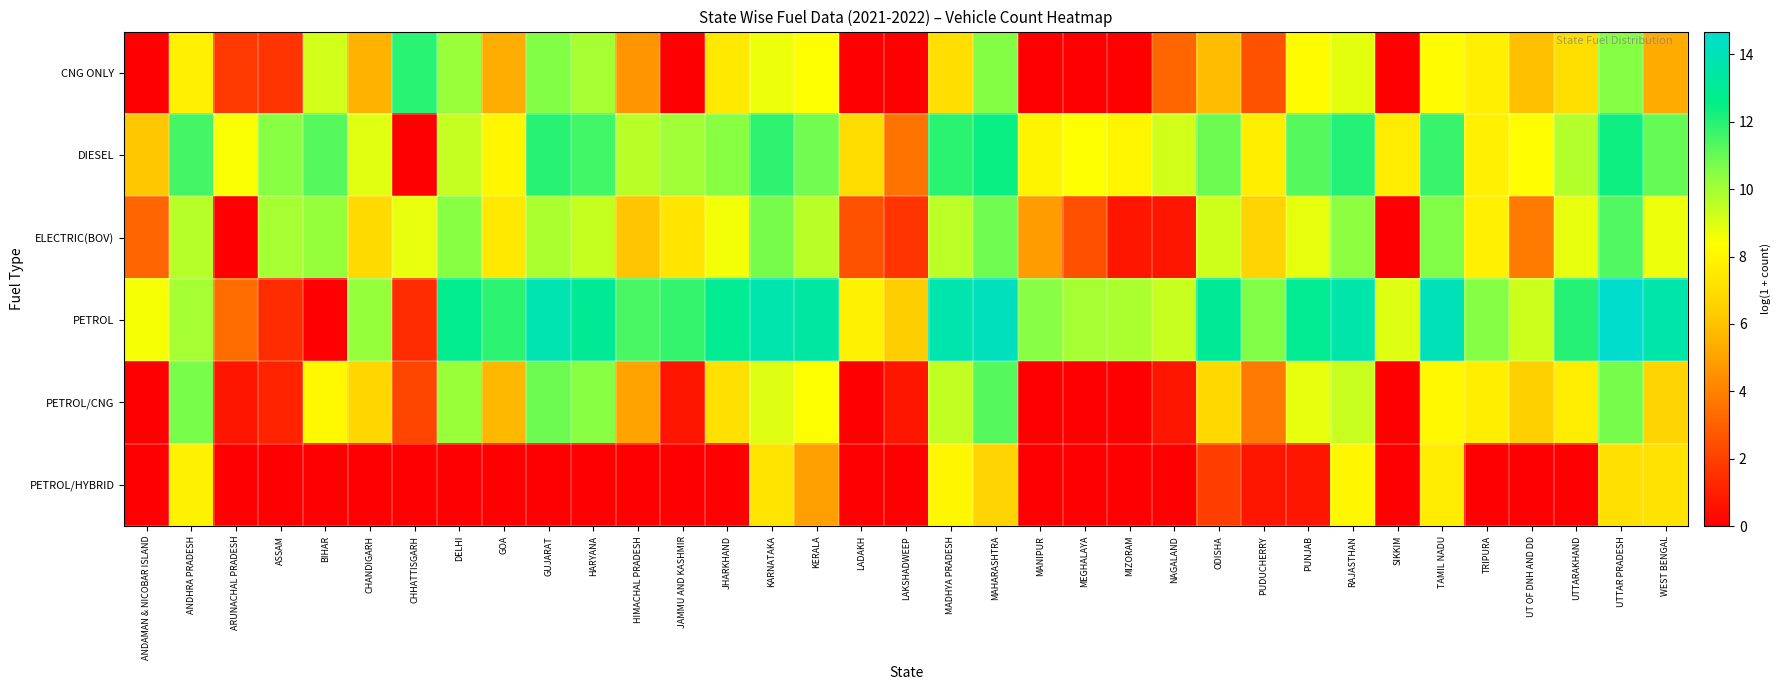

Reading right to left, list all the values displayed in this chart.

CNG ONLY: WEST BENGAL=5.3	UTTAR PRADESH=10.5	UTTARAKHAND=7.1	UT OF DNH AND DD=5.9	TRIPURA=7.8	TAMIL NADU=8.2	SIKKIM=0.0	RAJASTHAN=8.8	PUNJAB=8.3	PUDUCHERRY=2.6	ODISHA=5.8	NAGALAND=3.2	MIZORAM=0.0	MEGHALAYA=0.0	MANIPUR=0.0	MAHARASHTRA=10.5	MADHYA PRADESH=7.0	LAKSHADWEEP=0.0	LADAKH=0.0	KERALA=8.4	KARNATAKA=8.7	JHARKHAND=7.5	JAMMU AND KASHMIR=0.0	HIMACHAL PRADESH=4.7	HARYANA=10.0	GUJARAT=10.6	GOA=5.4	DELHI=10.2	CHHATTISGARH=11.9	CHANDIGARH=5.5	BIHAR=9.2	ASSAM=1.6	ARUNACHAL PRADESH=1.8	ANDHRA PRADESH=7.8	ANDAMAN & NICOBAR ISLAND=0.0
DIESEL: WEST BENGAL=11.0	UTTAR PRADESH=12.4	UTTARAKHAND=9.7	UT OF DNH AND DD=8.3	TRIPURA=7.8	TAMIL NADU=11.7	SIKKIM=7.6	RAJASTHAN=12.0	PUNJAB=11.3	PUDUCHERRY=7.7	ODISHA=10.9	NAGALAND=9.2	MIZORAM=8.0	MEGHALAYA=8.4	MANIPUR=7.9	MAHARASHTRA=12.4	MADHYA PRADESH=11.9	LAKSHADWEEP=3.6	LADAKH=7.0	KERALA=10.8	KARNATAKA=11.9	JHARKHAND=10.5	JAMMU AND KASHMIR=10.0	HIMACHAL PRADESH=9.6	HARYANA=11.6	GUJARAT=12.0	GOA=8.0	DELHI=9.4	CHHATTISGARH=0.0	CHANDIGARH=8.9	BIHAR=11.2	ASSAM=10.4	ARUNACHAL PRADESH=8.5	ANDHRA PRADESH=11.5	ANDAMAN & NICOBAR ISLAND=6.2
ELECTRIC(BOV): WEST BENGAL=8.7	UTTAR PRADESH=11.3	UTTARAKHAND=8.8	UT OF DNH AND DD=3.8	TRIPURA=7.9	TAMIL NADU=10.6	SIKKIM=0.0	RAJASTHAN=10.4	PUNJAB=8.8	PUDUCHERRY=6.6	ODISHA=9.2	NAGALAND=0.7	MIZORAM=0.7	MEGHALAYA=2.5	MANIPUR=4.9	MAHARASHTRA=10.8	MADHYA PRADESH=9.6	LAKSHADWEEP=1.6	LADAKH=2.6	KERALA=9.6	KARNATAKA=10.7	JHARKHAND=8.6	JAMMU AND KASHMIR=7.3	HIMACHAL PRADESH=6.1	HARYANA=9.4	GUJARAT=9.9	GOA=7.5	DELHI=10.4	CHHATTISGARH=8.8	CHANDIGARH=6.9	BIHAR=10.2	ASSAM=9.9	ARUNACHAL PRADESH=0.0	ANDHRA PRADESH=9.6	ANDAMAN & NICOBAR ISLAND=3.1
PETROL: WEST BENGAL=13.6	UTTAR PRADESH=14.7	UTTARAKHAND=12.0	UT OF DNH AND DD=9.3	TRIPURA=10.5	TAMIL NADU=14.0	SIKKIM=8.9	RAJASTHAN=13.6	PUNJAB=12.9	PUDUCHERRY=10.6	ODISHA=13.0	NAGALAND=9.4	MIZORAM=9.9	MEGHALAYA=10.0	MANIPUR=10.5	MAHARASHTRA=14.2	MADHYA PRADESH=13.7	LAKSHADWEEP=6.4	LADAKH=7.9	KERALA=13.4	KARNATAKA=13.7	JHARKHAND=12.9	JAMMU AND KASHMIR=11.8	HIMACHAL PRADESH=11.4	HARYANA=13.0	GUJARAT=13.8	GOA=11.9	DELHI=12.7	CHHATTISGARH=1.4	CHANDIGARH=10.3	BIHAR=0.0	ASSAM=1.4	ARUNACHAL PRADESH=3.4	ANDHRA PRADESH=9.9	ANDAMAN & NICOBAR ISLAND=8.5
PETROL/CNG: WEST BENGAL=6.7	UTTAR PRADESH=10.7	UTTARAKHAND=7.7	UT OF DNH AND DD=6.5	TRIPURA=7.7	TAMIL NADU=8.1	SIKKIM=0.0	RAJASTHAN=9.3	PUNJAB=8.8	PUDUCHERRY=3.8	ODISHA=6.9	NAGALAND=0.7	MIZORAM=0.0	MEGHALAYA=0.0	MANIPUR=0.0	MAHARASHTRA=11.2	MADHYA PRADESH=9.5	LAKSHADWEEP=0.7	LADAKH=0.0	KERALA=8.4	KARNATAKA=9.0	JHARKHAND=7.1	JAMMU AND KASHMIR=0.7	HIMACHAL PRADESH=5.1	HARYANA=10.5	GUJARAT=10.9	GOA=5.7	DELHI=10.2	CHHATTISGARH=2.2	CHANDIGARH=6.8	BIHAR=8.2	ASSAM=1.1	ARUNACHAL PRADESH=0.7	ANDHRA PRADESH=10.7	ANDAMAN & NICOBAR ISLAND=0.0
PETROL/HYBRID: WEST BENGAL=7.2	UTTAR PRADESH=7.1	UTTARAKHAND=0.0	UT OF DNH AND DD=0.0	TRIPURA=0.0	TAMIL NADU=7.6	SIKKIM=0.0	RAJASTHAN=8.1	PUNJAB=0.7	PUDUCHERRY=0.7	ODISHA=1.9	NAGALAND=0.0	MIZORAM=0.0	MEGHALAYA=0.0	MANIPUR=0.0	MAHARASHTRA=6.6	MADHYA PRADESH=8.1	LAKSHADWEEP=0.0	LADAKH=0.0	KERALA=4.9	KARNATAKA=7.3	JHARKHAND=0.0	JAMMU AND KASHMIR=0.0	HIMACHAL PRADESH=0.0	HARYANA=0.0	GUJARAT=0.0	GOA=0.0	DELHI=0.0	CHHATTISGARH=0.0	CHANDIGARH=0.0	BIHAR=0.0	ASSAM=0.0	ARUNACHAL PRADESH=0.0	ANDHRA PRADESH=7.9	ANDAMAN & NICOBAR ISLAND=0.0